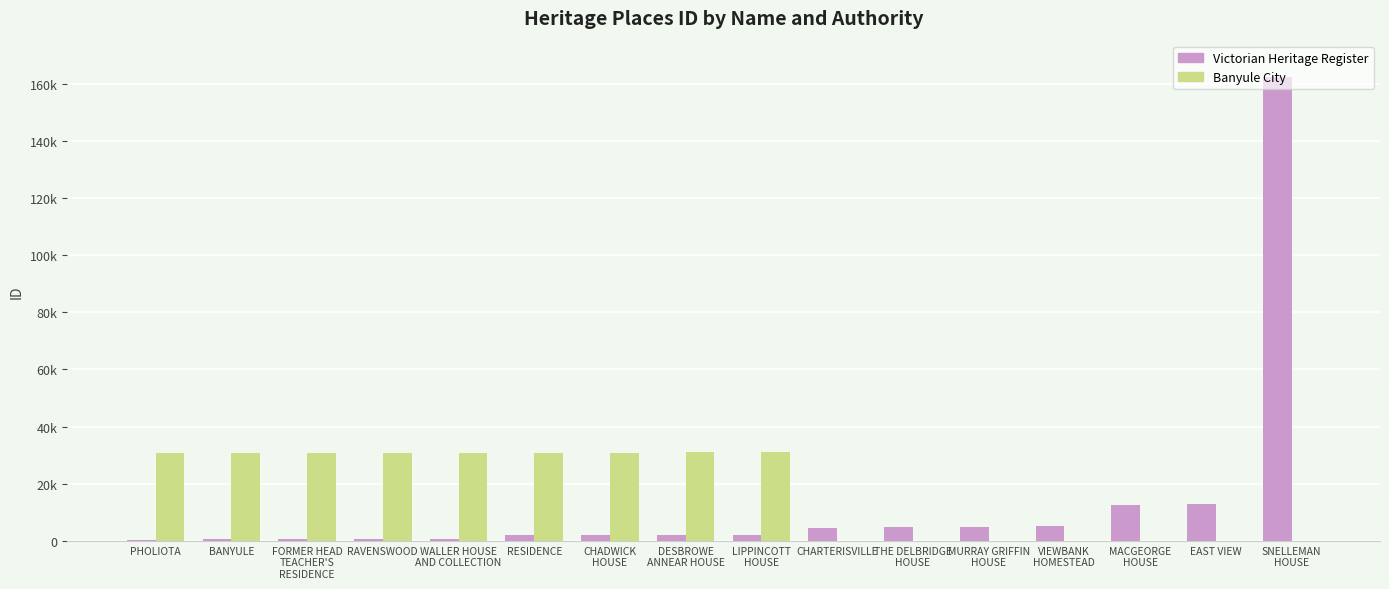

Which series has the largest range (max minus min)?

Victorian Heritage Register